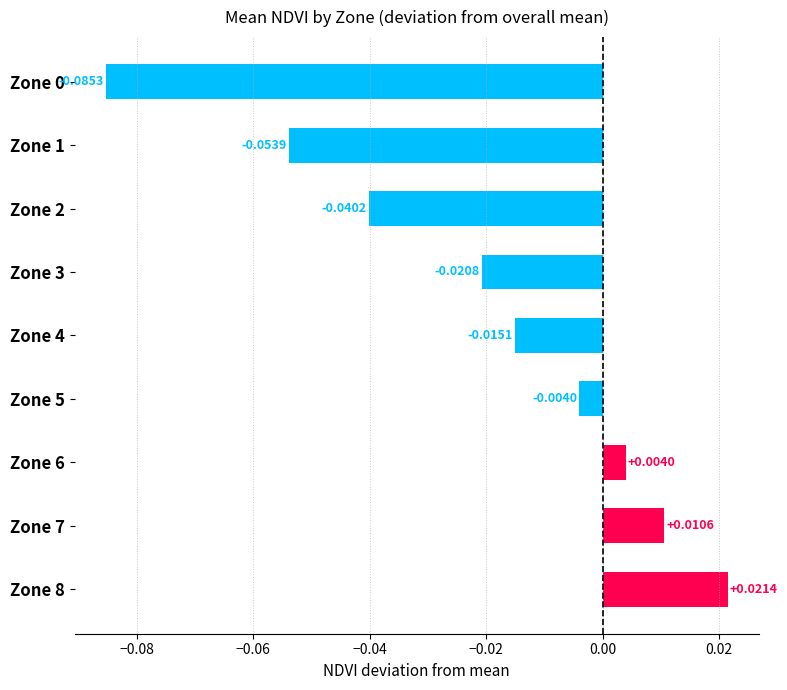

Which has a higher value, Zone 2 or Zone 5?

Zone 5